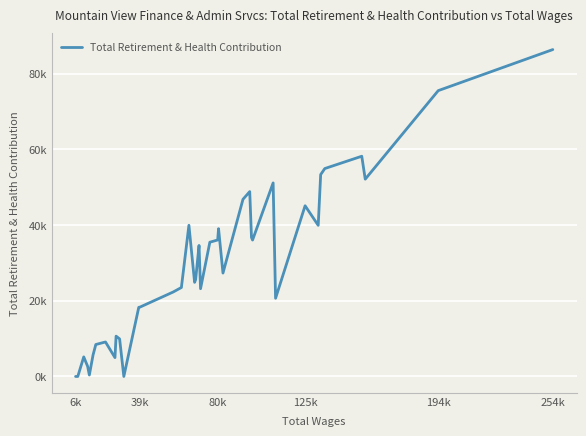

Does the chart have visible grid lines?

Yes